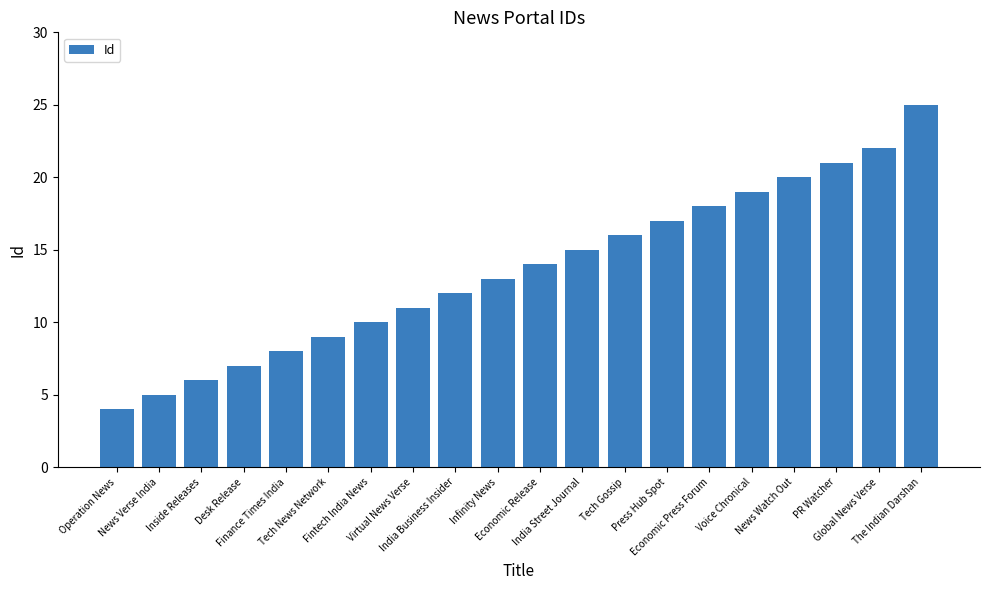

How many categories are shown in the chart?

20